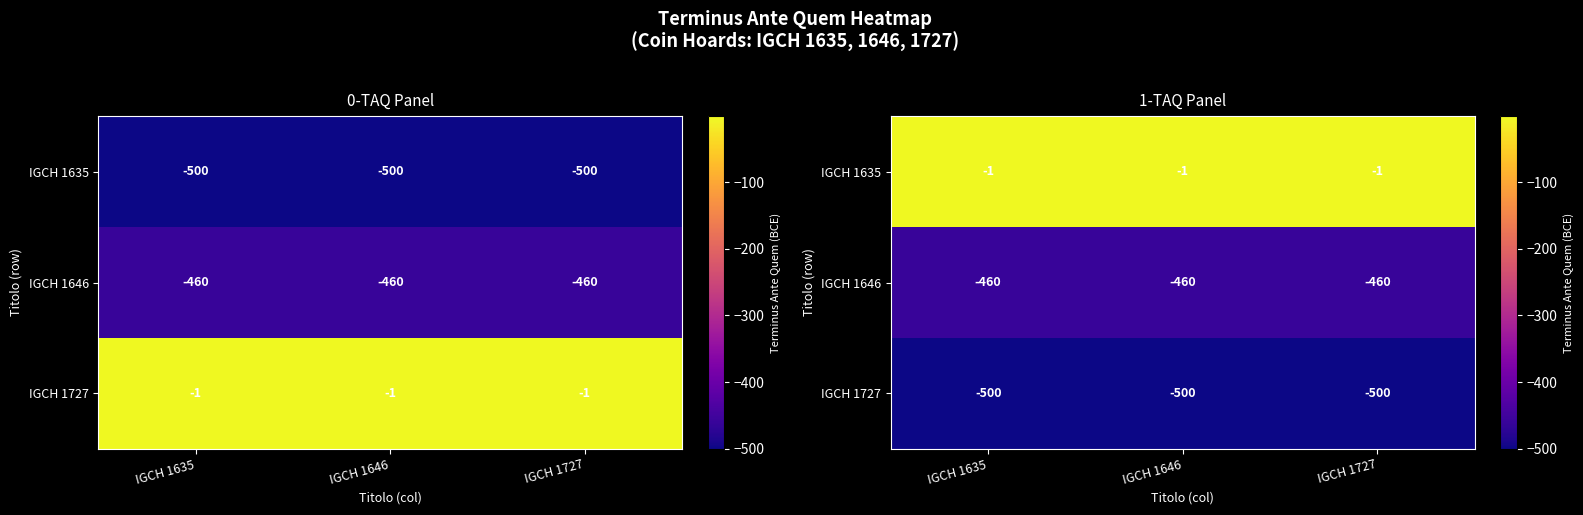

What is the spread (max minus min) of values at IGCH 1727?

499